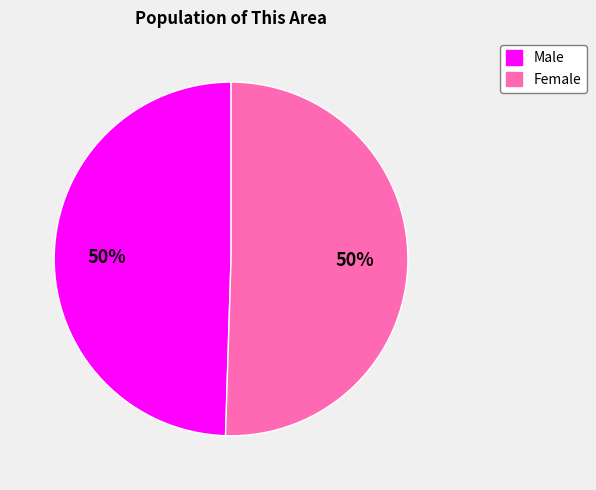

Combined, do Male and Female account for over 50%?

Yes